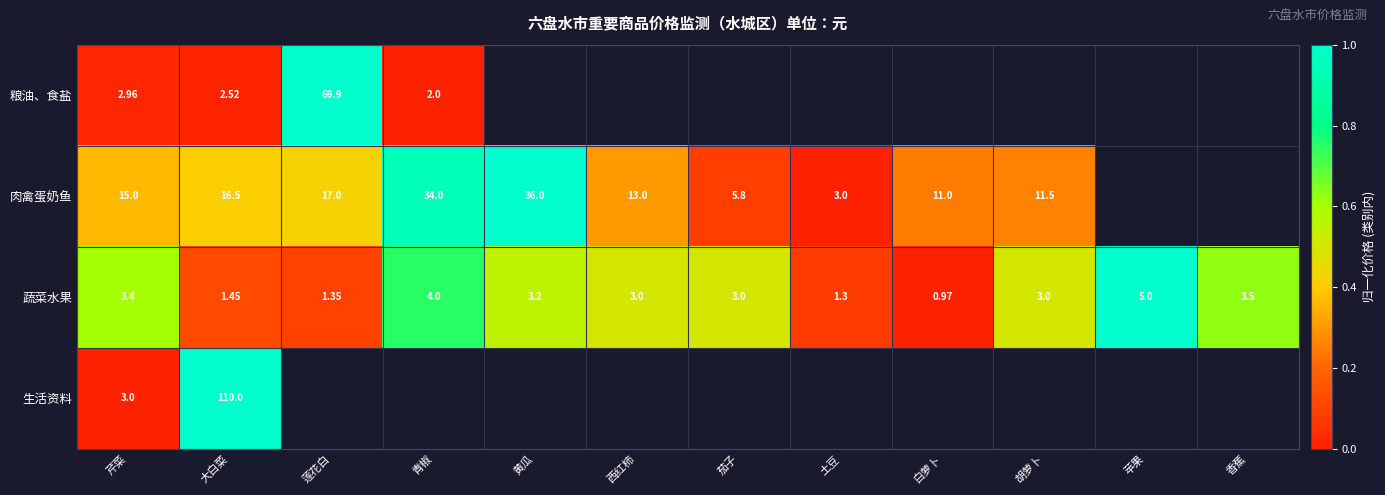

Is the value of 蔬菜水果 at 苹果 greater than the value of 肉禽蛋奶鱼 at 胡萝卜?

No